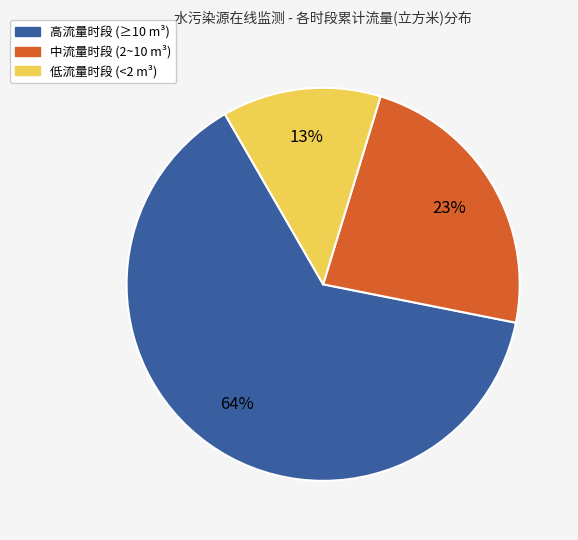

Which slice is the largest?

高流量时段 (≥10 m³)